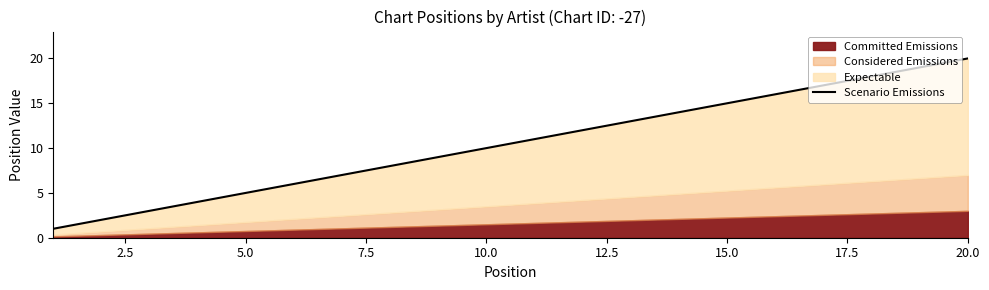

How many lines are shown in the chart?

1